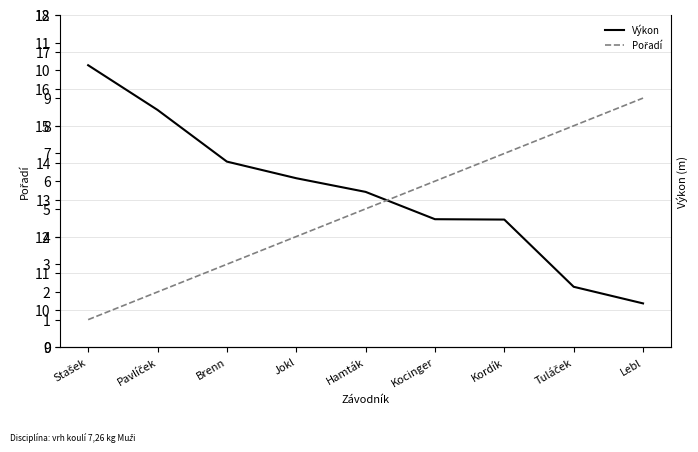

Rank the series by their average value, from lowest to highest.

Pořadí, Výkon